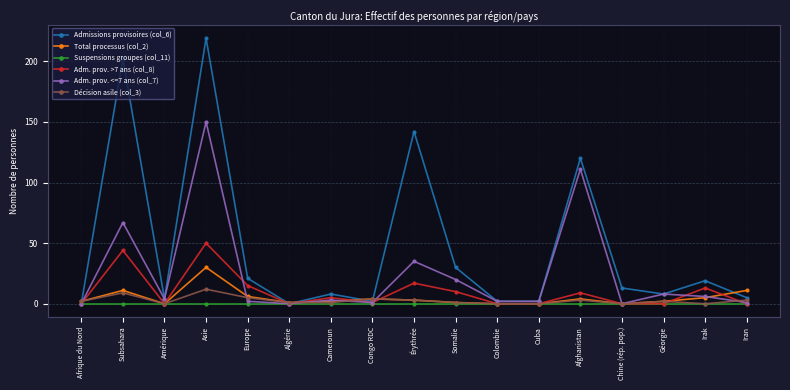

Which series has the largest total across all categories?

Admissions provisoires (col_6)